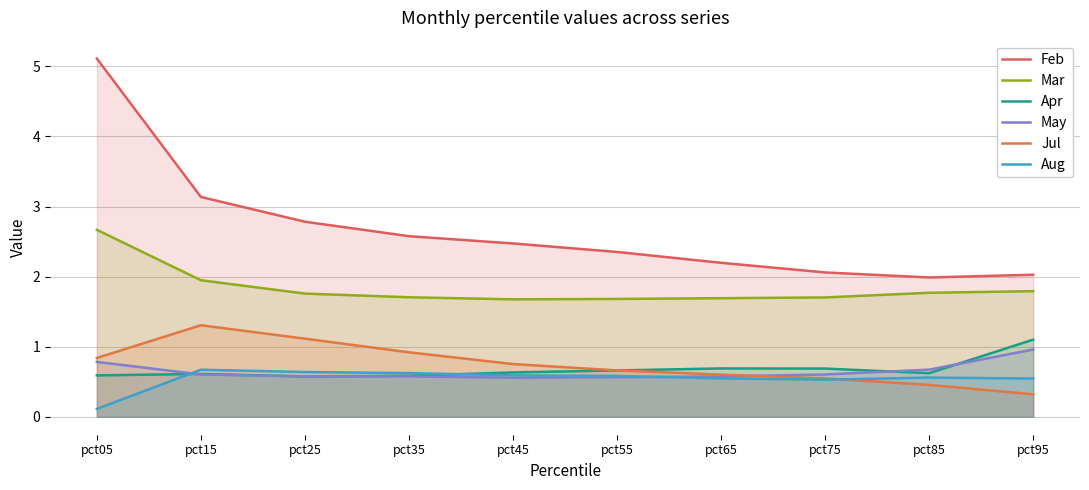

What is the value of the Apr point at the 7th from the left?

0.7